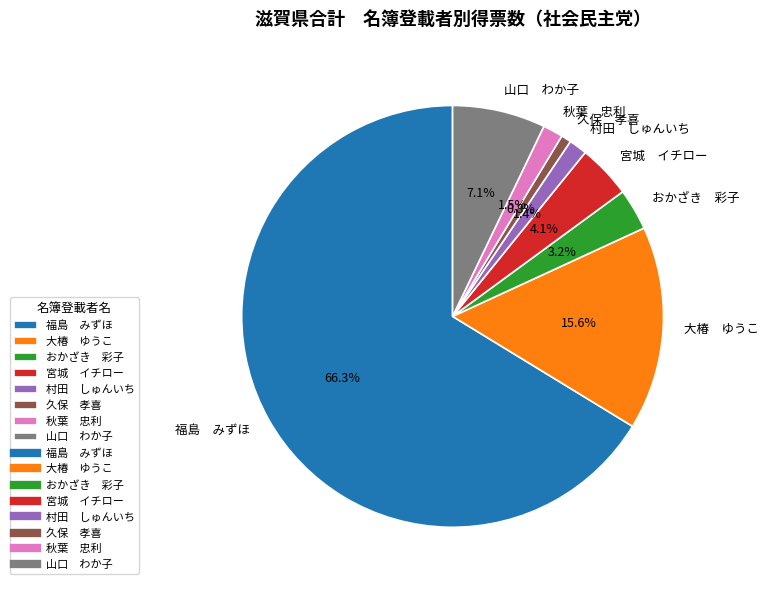

Which slice is the largest?

福島 みずほ